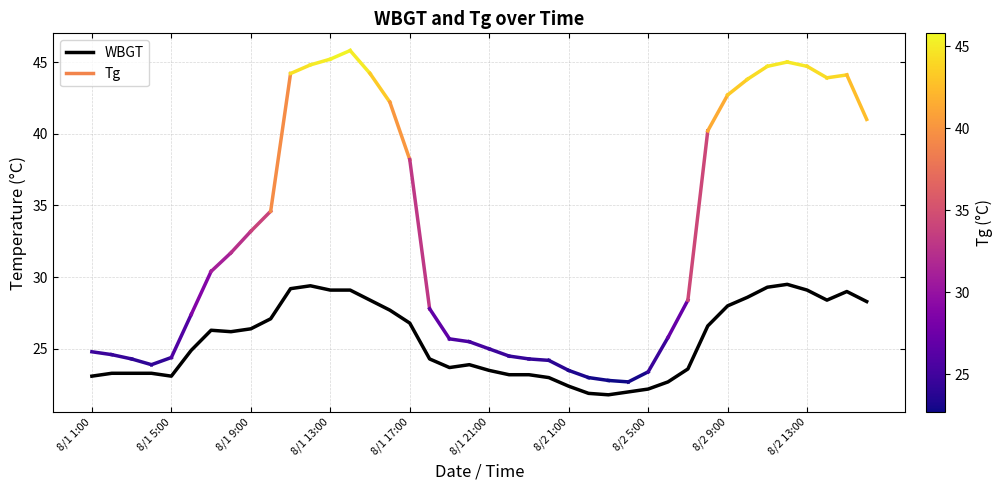

Does the chart display data point markers on the line(s)?

No